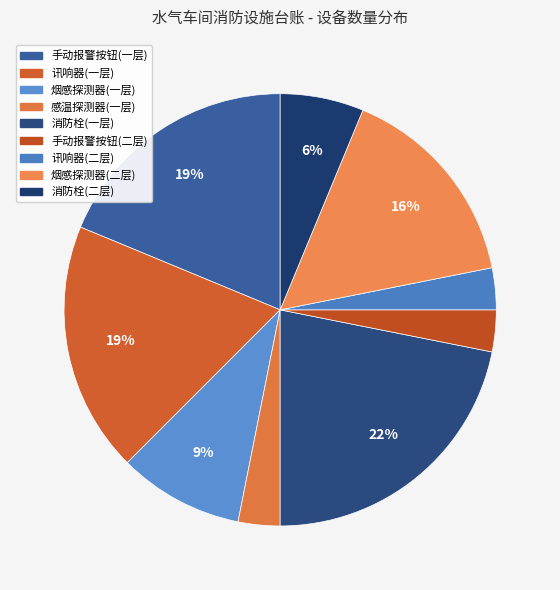

Which category has the biggest portion of the pie?

消防栓(一层)